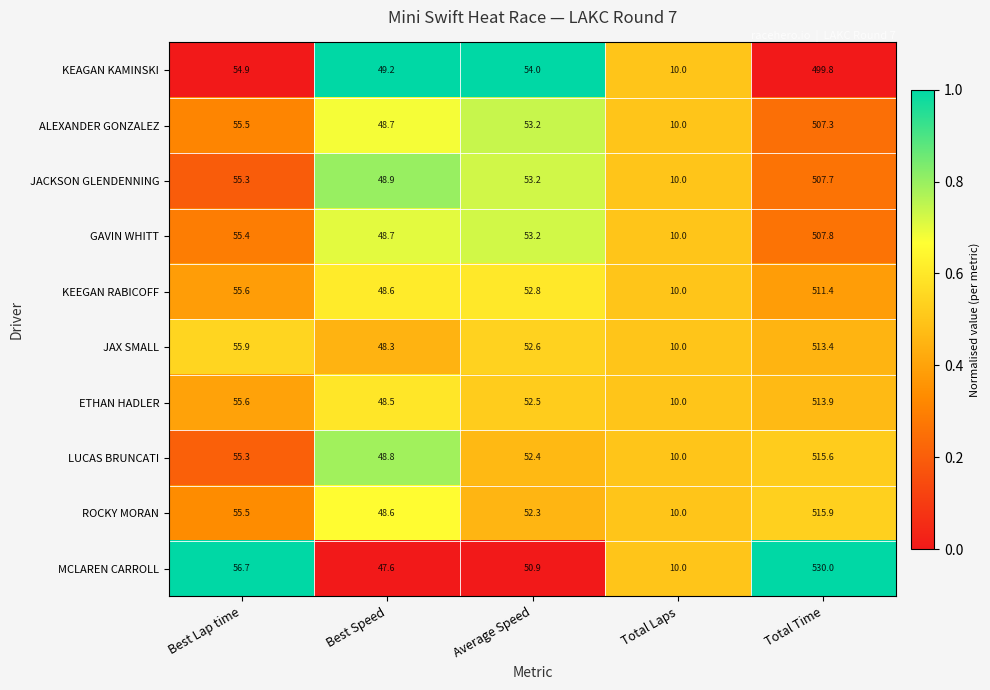

Is the value of MCLAREN CARROLL at Best Speed greater than the value of KEEGAN RABICOFF at Average Speed?

No